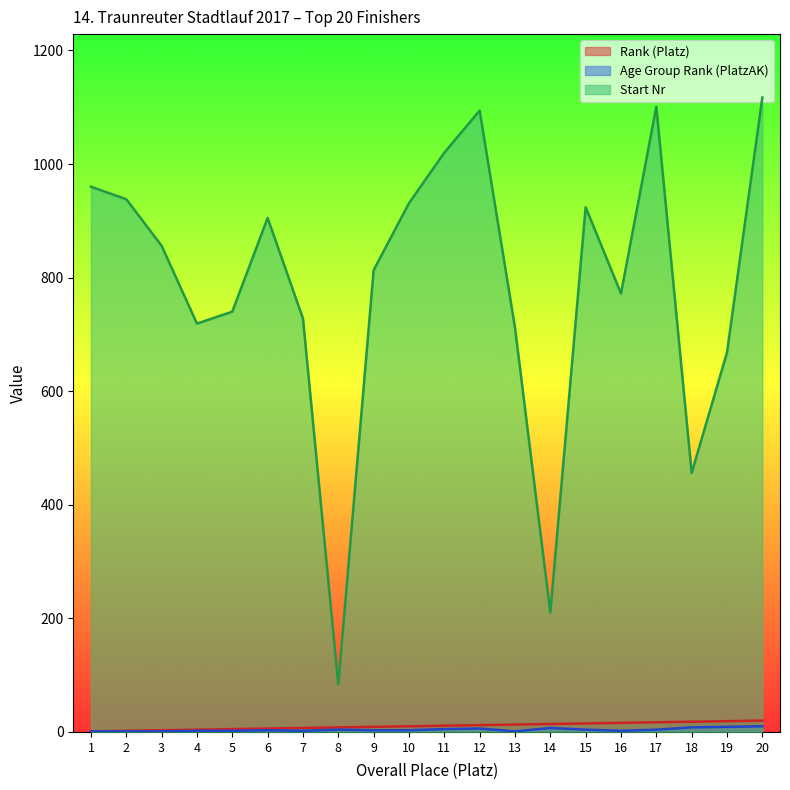

Which series has the largest range (max minus min)?

Start Nr